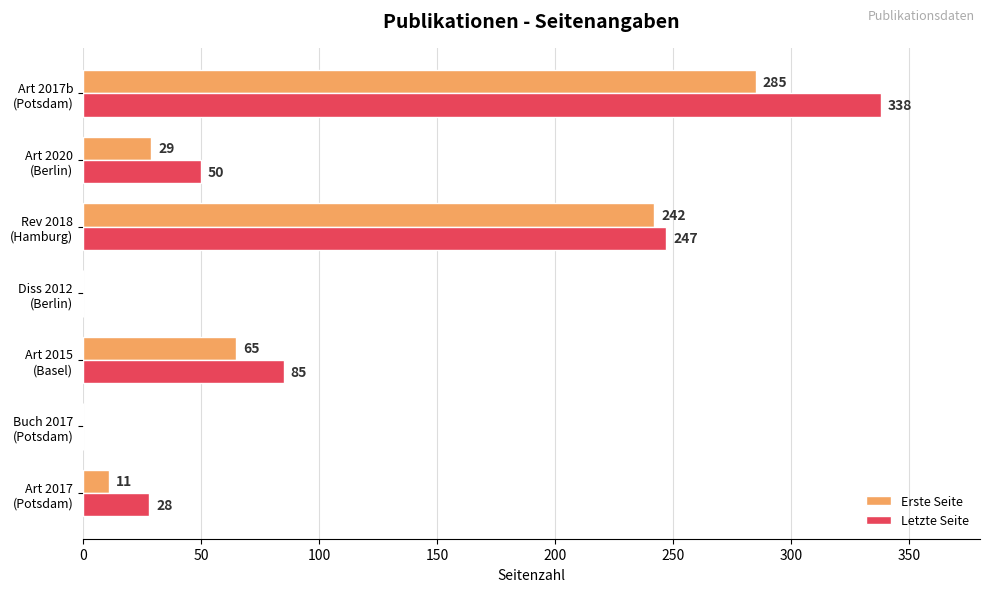

Which series has the largest total across all categories?

Letzte Seite